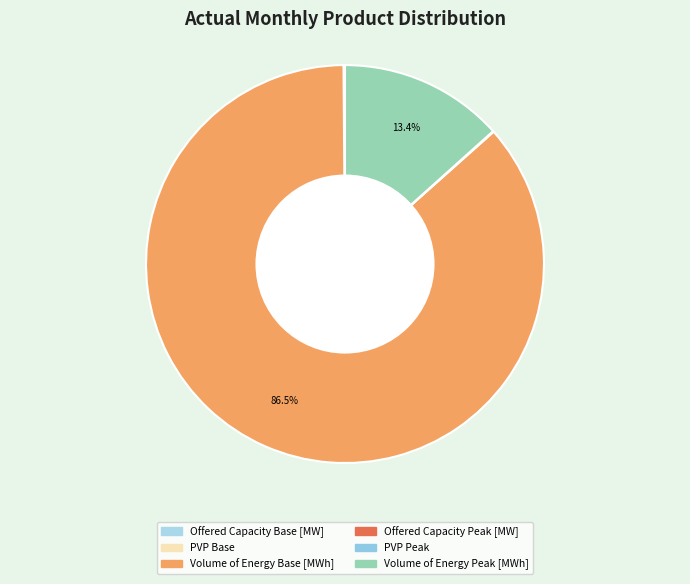

Which category has the biggest portion of the pie?

Volume of Energy Base [MWh]